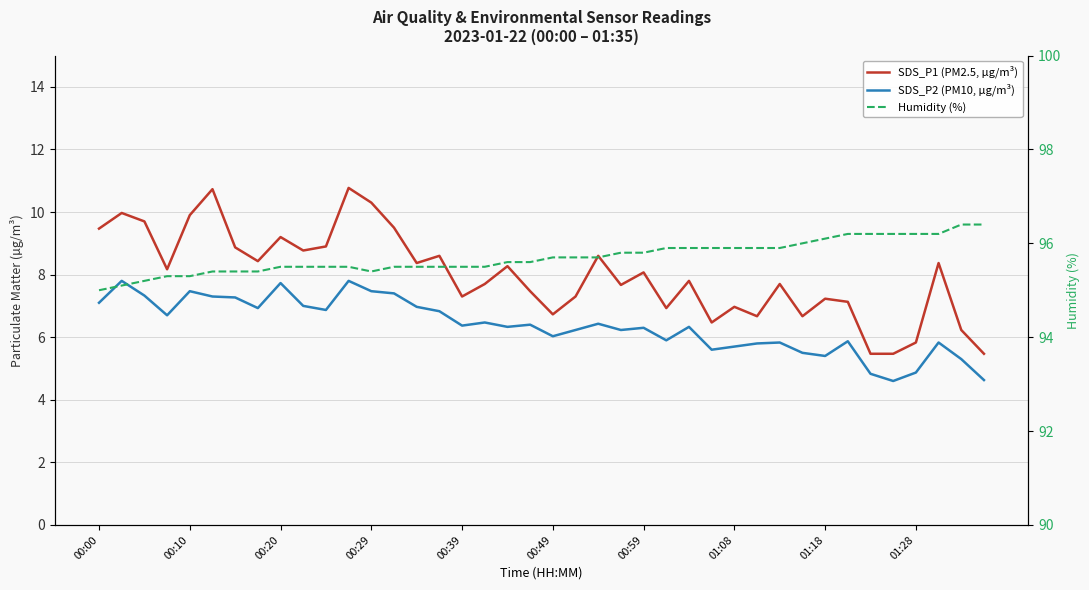

What are all the series names shown in the legend?

SDS_P1 (PM2.5, µg/m³), SDS_P2 (PM10, µg/m³), Humidity (%)